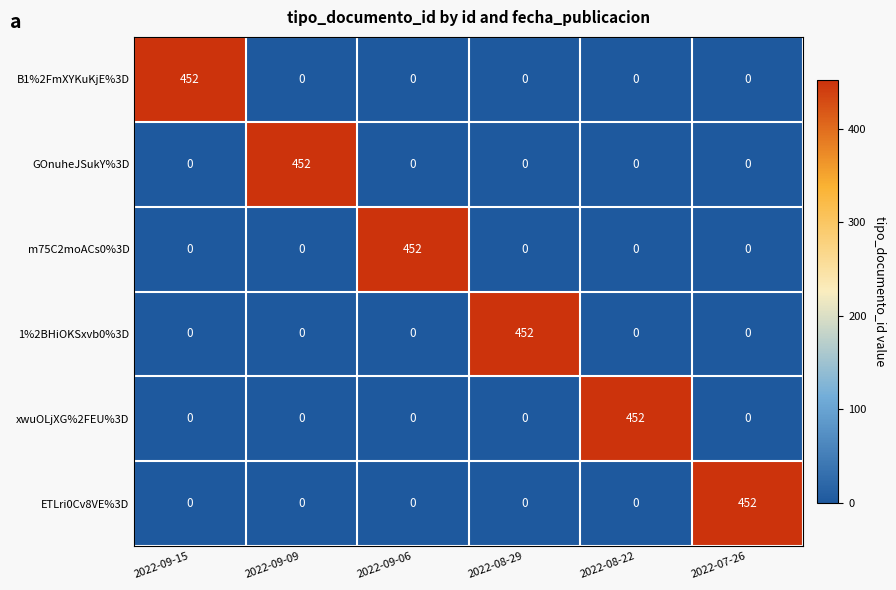

What is the difference between the highest and lowest values at 2022-09-15?

452